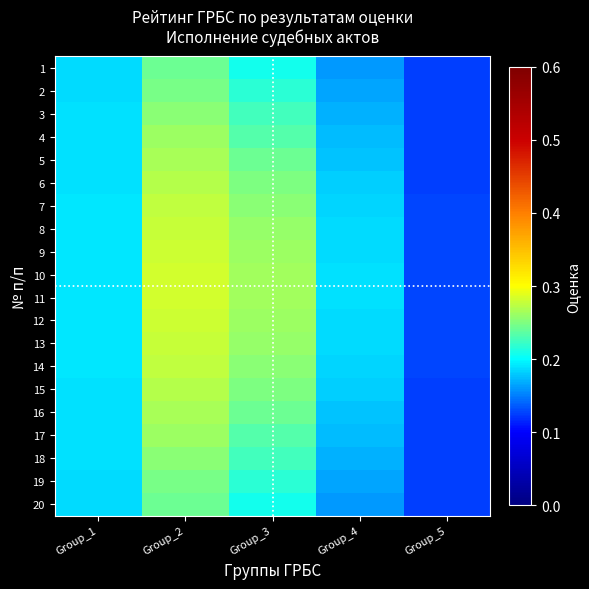

What is the total value across all series at Group_3?

4.8